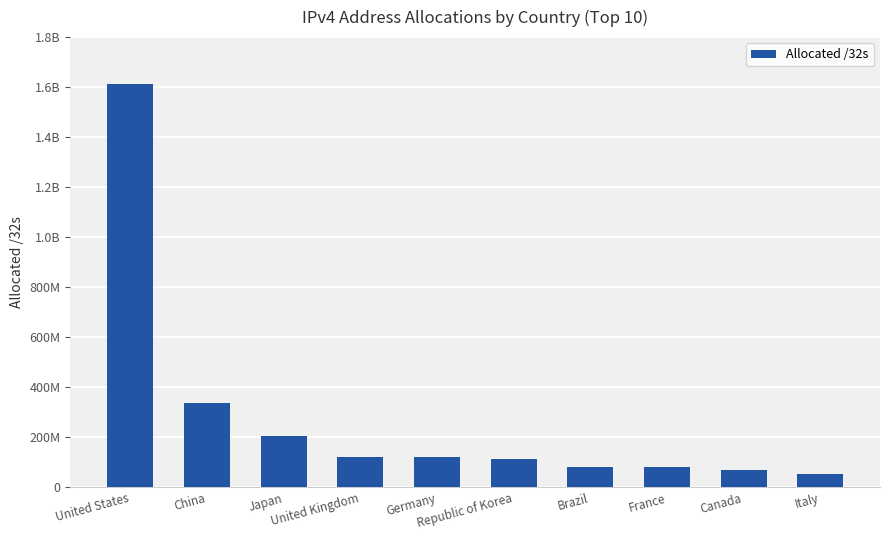

Does the chart contain any negative values?

No